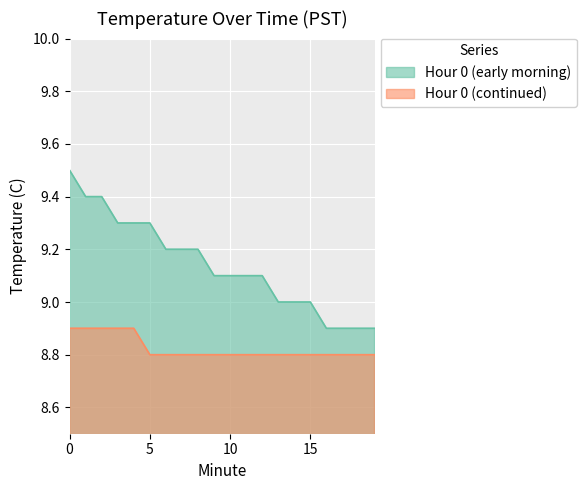

List the series in order of their peak value, lowest first.

Hour 0 (continued), Hour 0 (early morning)